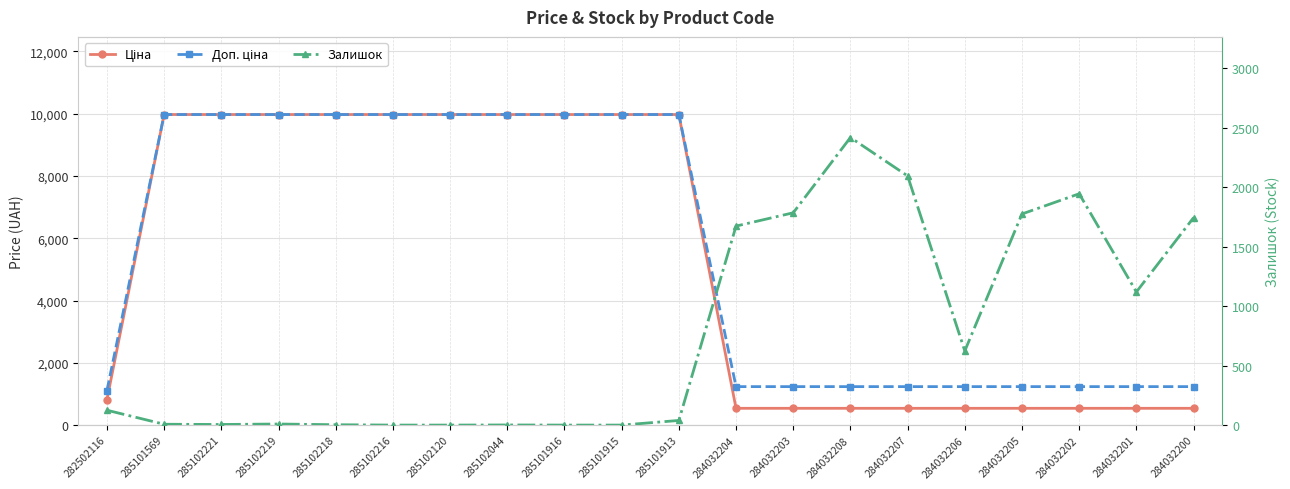

List the labels in order of Доп. ціна value, smallest first.

282502116, 284032204, 284032203, 284032208, 284032207, 284032206, 284032205, 284032202, 284032201, 284032200, 285101569, 285102221, 285102219, 285102218, 285102216, 285102120, 285102044, 285101916, 285101915, 285101913